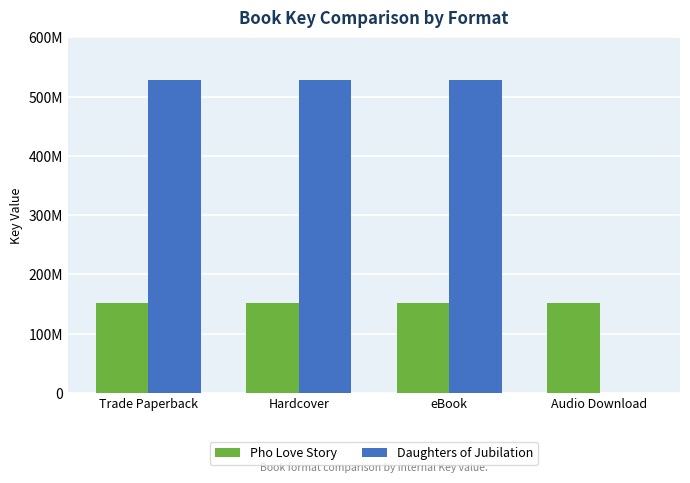

What is the approximate value of Pho Love Story at Trade Paperback?

150968597